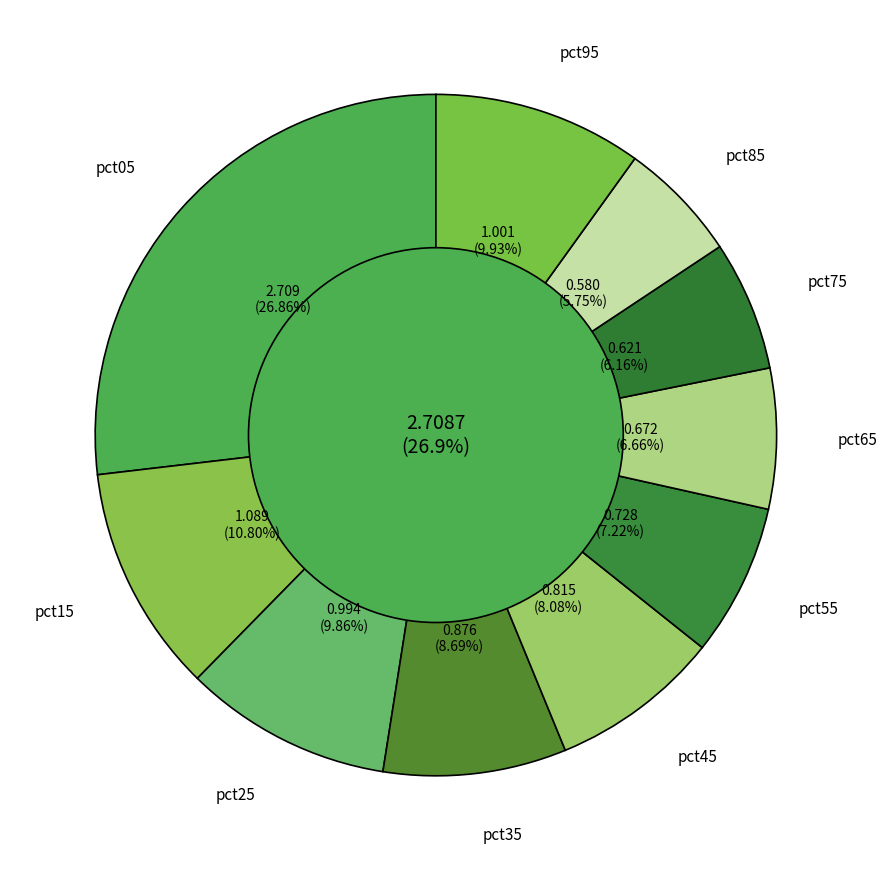

Does any single category account for the majority?

No